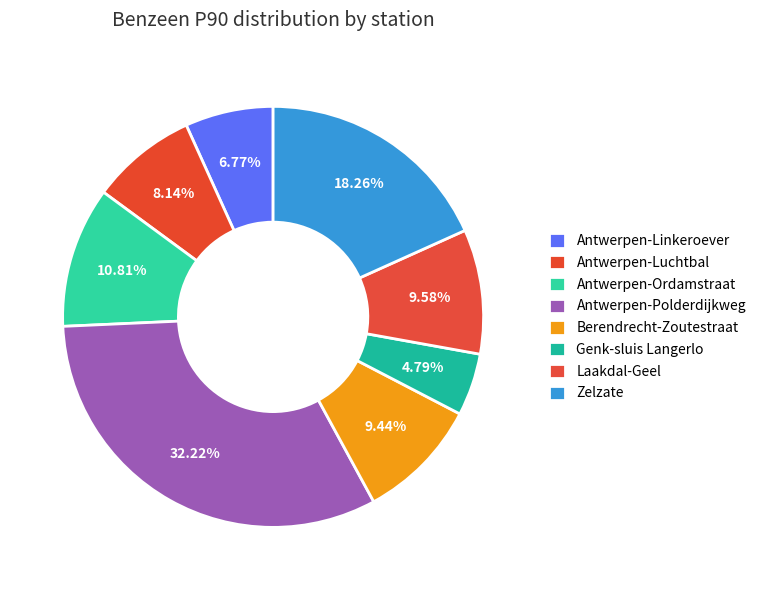

Does any single category account for the majority?

No